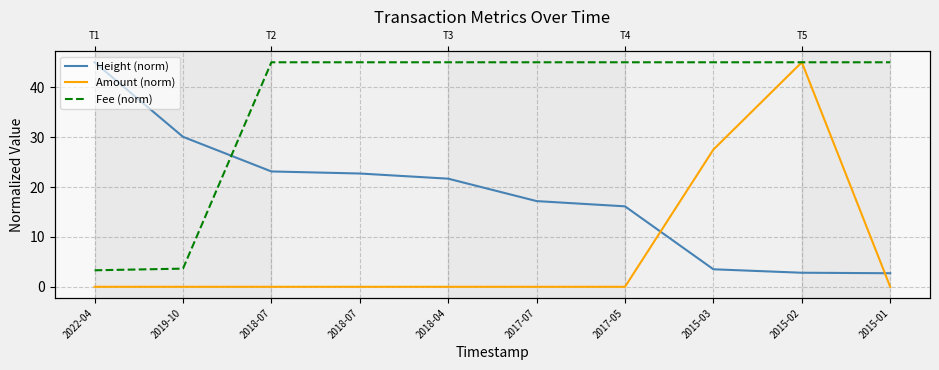

True or false: Height (norm) and Amount (norm) cross at least once.

True